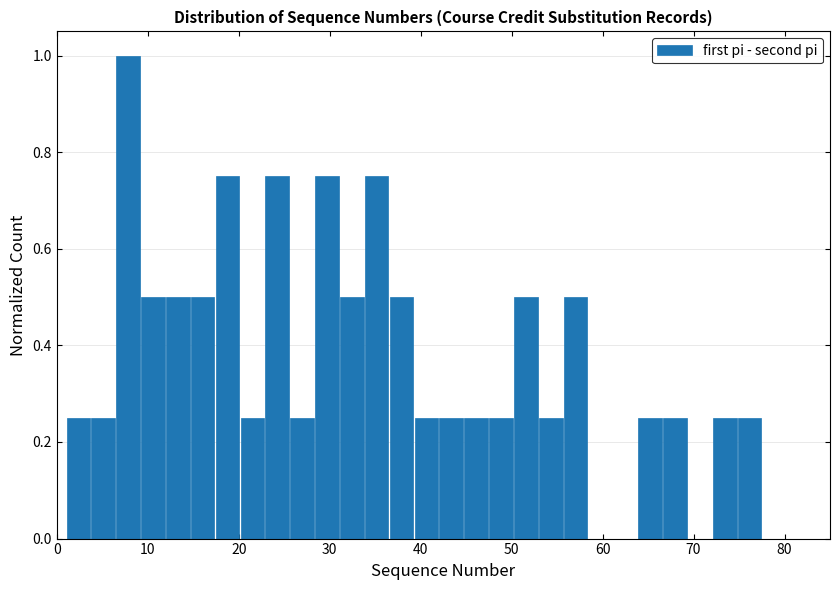

Around what value on the x-axis is the tallest bar? Give the approximate position of its centre, as read against the axis.

8